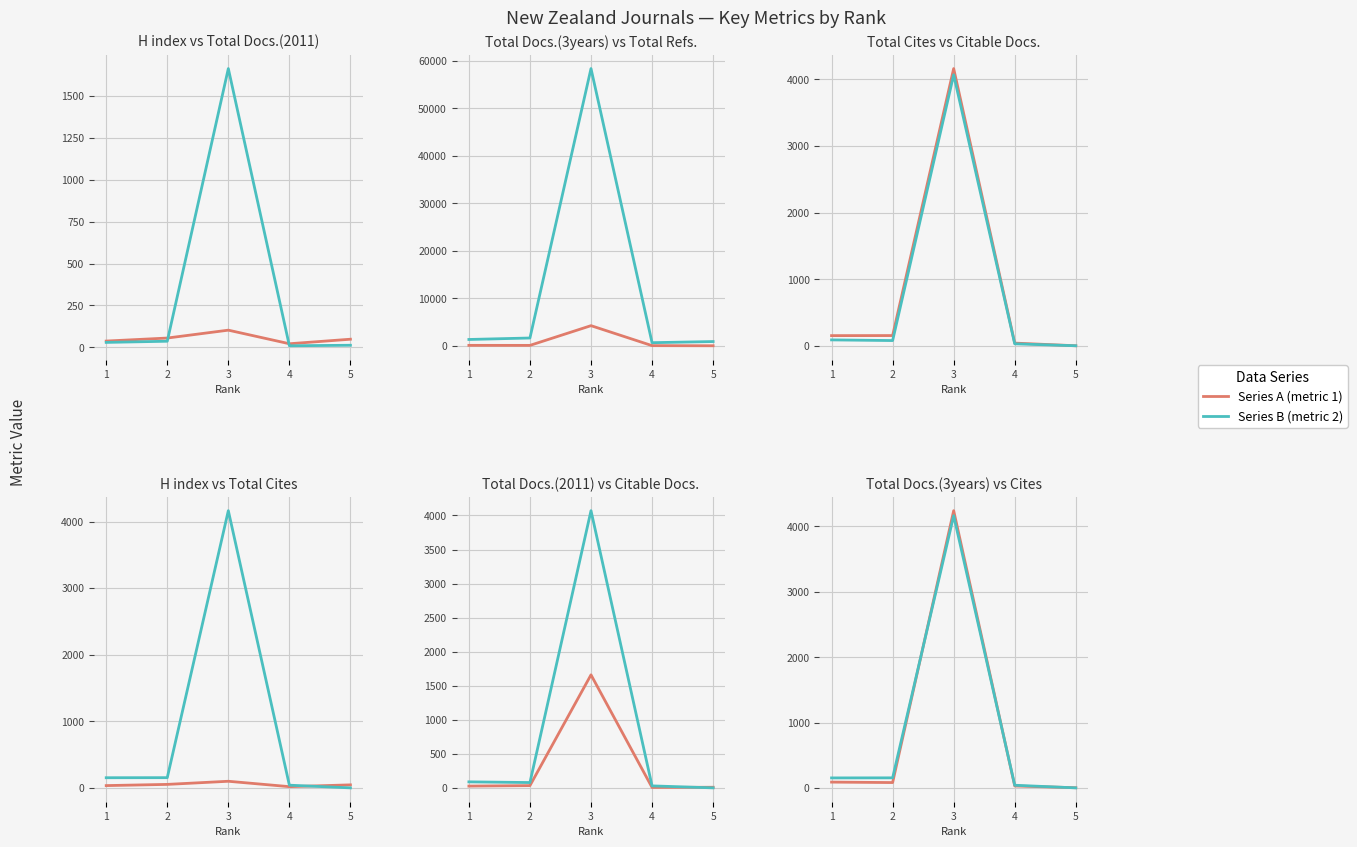

What is the sum of all H index values?

268